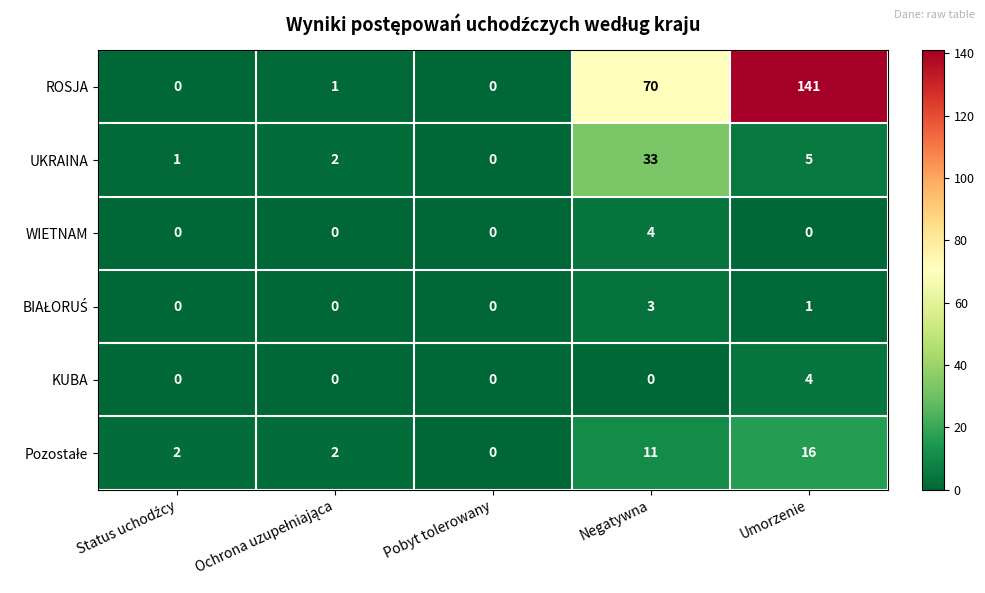

What is the difference between the ROSJA values at Negatywna and Umorzenie?

71